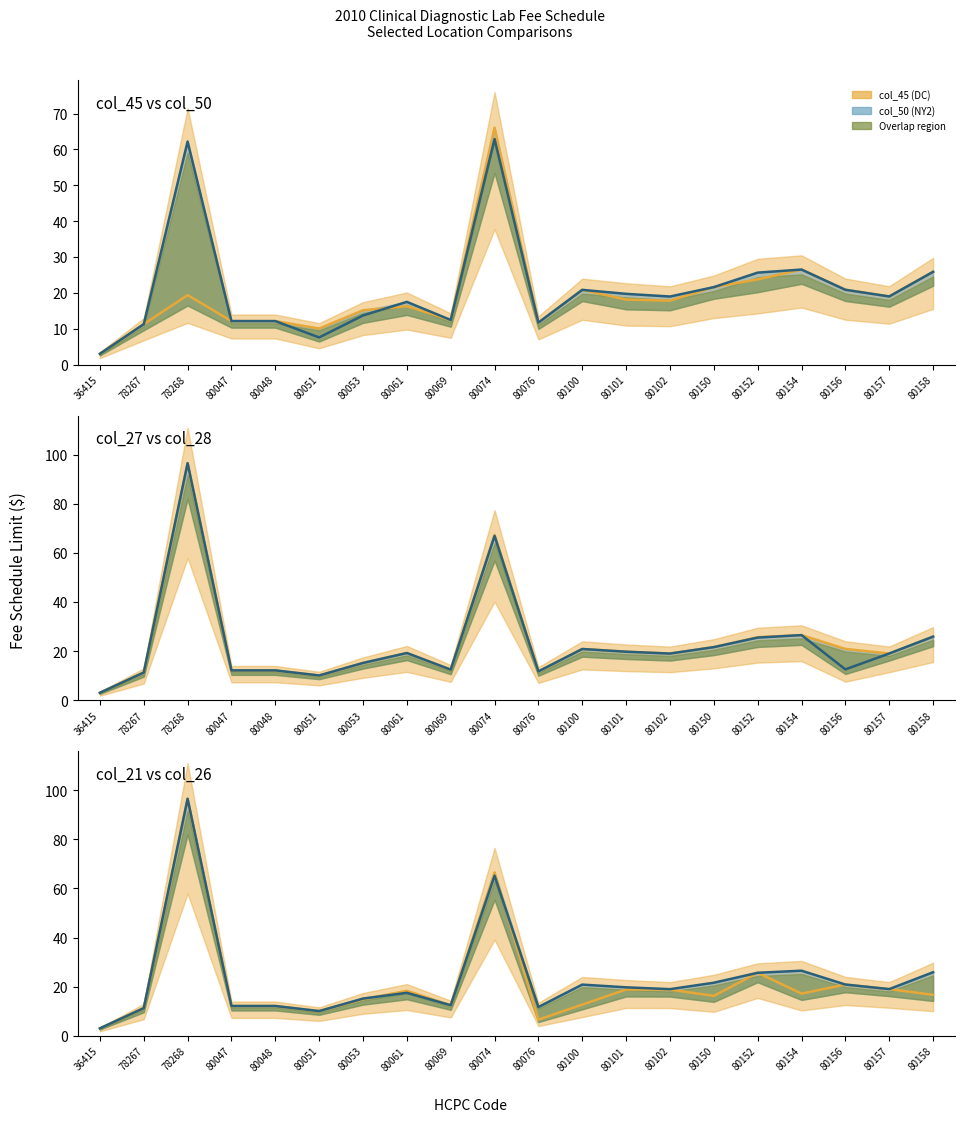

True or false: col_50 (NY2) (line) and col_27 (CO) (line) cross at least once.

False